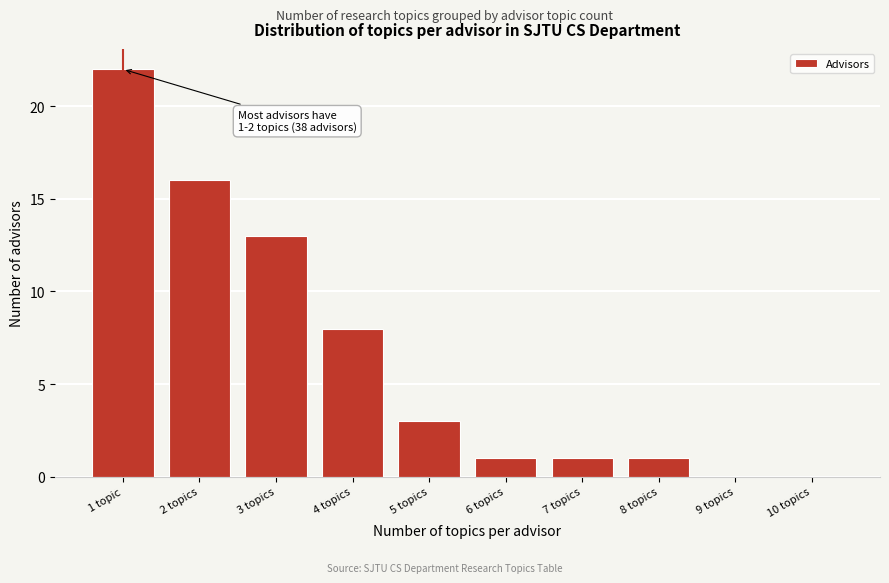

Reading left to right, what are all the values shown in this chart?

1 topic=22	2 topics=16	3 topics=13	4 topics=8	5 topics=3	6 topics=1	7 topics=1	8 topics=1	9 topics=0	10 topics=0